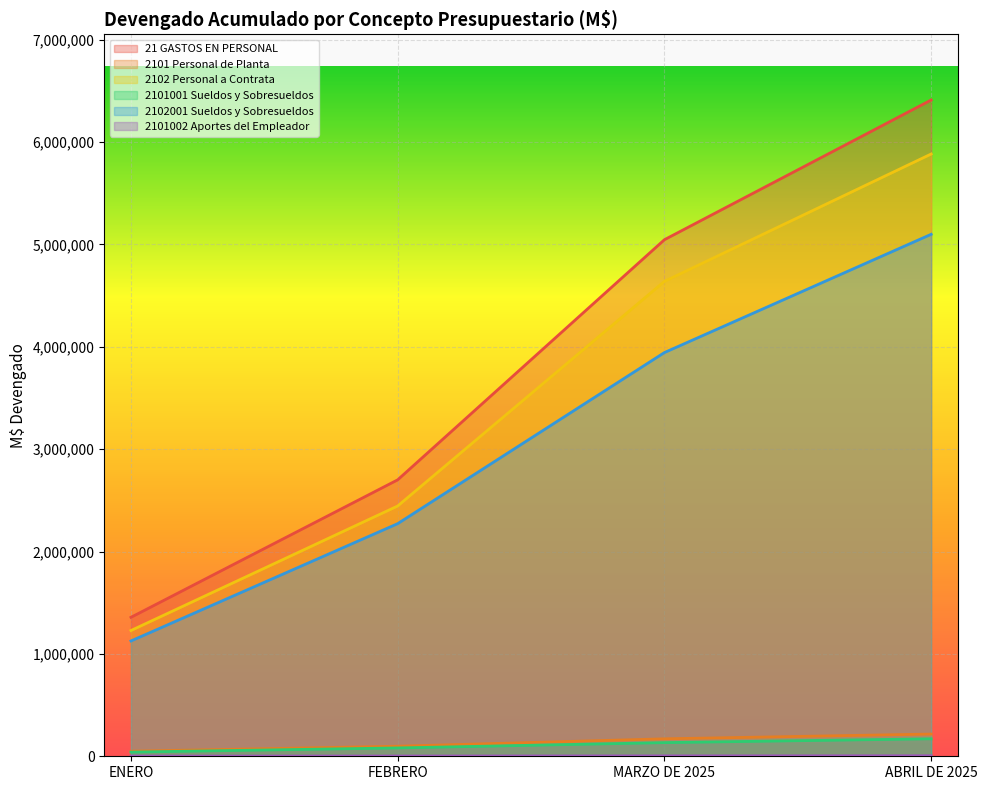

List the series in order of their peak value, highest first.

21 GASTOS EN PERSONAL, 2102 Personal a Contrata, 2102001 Sueldos y Sobresueldos, 2101 Personal de Planta, 2101001 Sueldos y Sobresueldos, 2101002 Aportes del Empleador